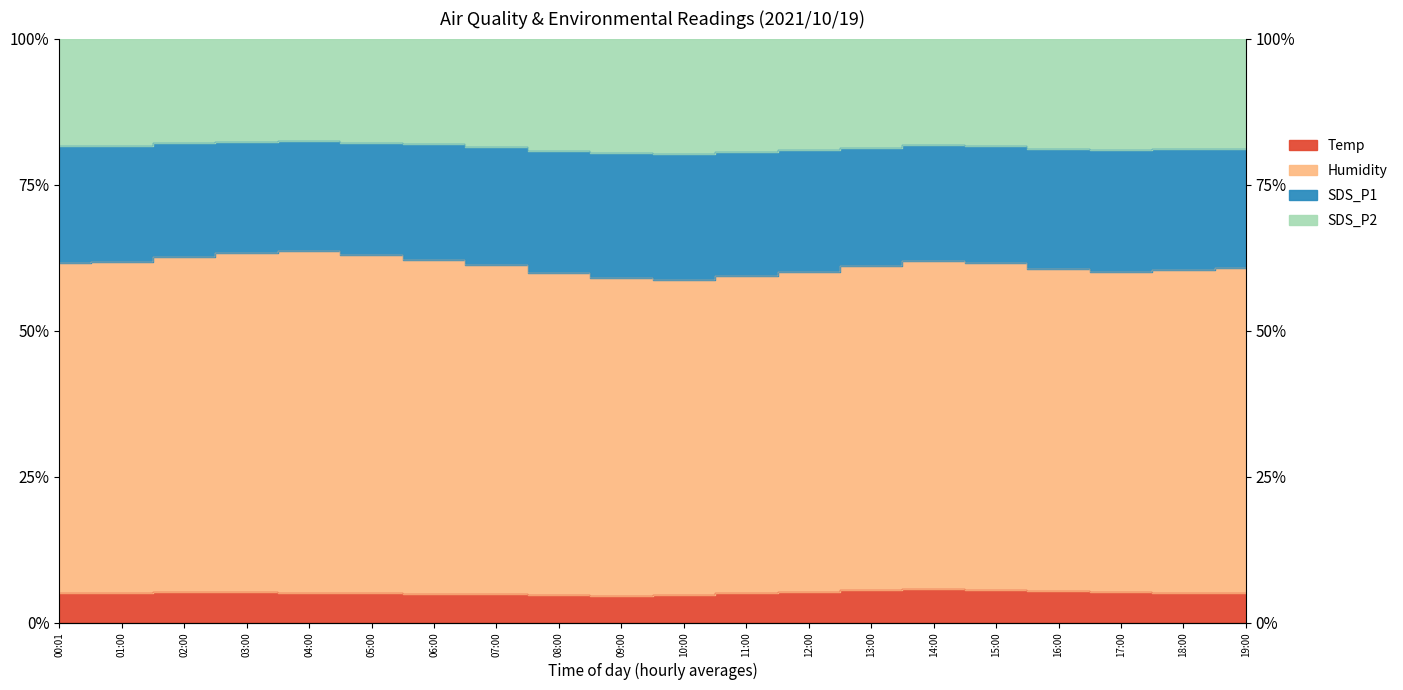

What is the label of the 17th point from the left?

16:00